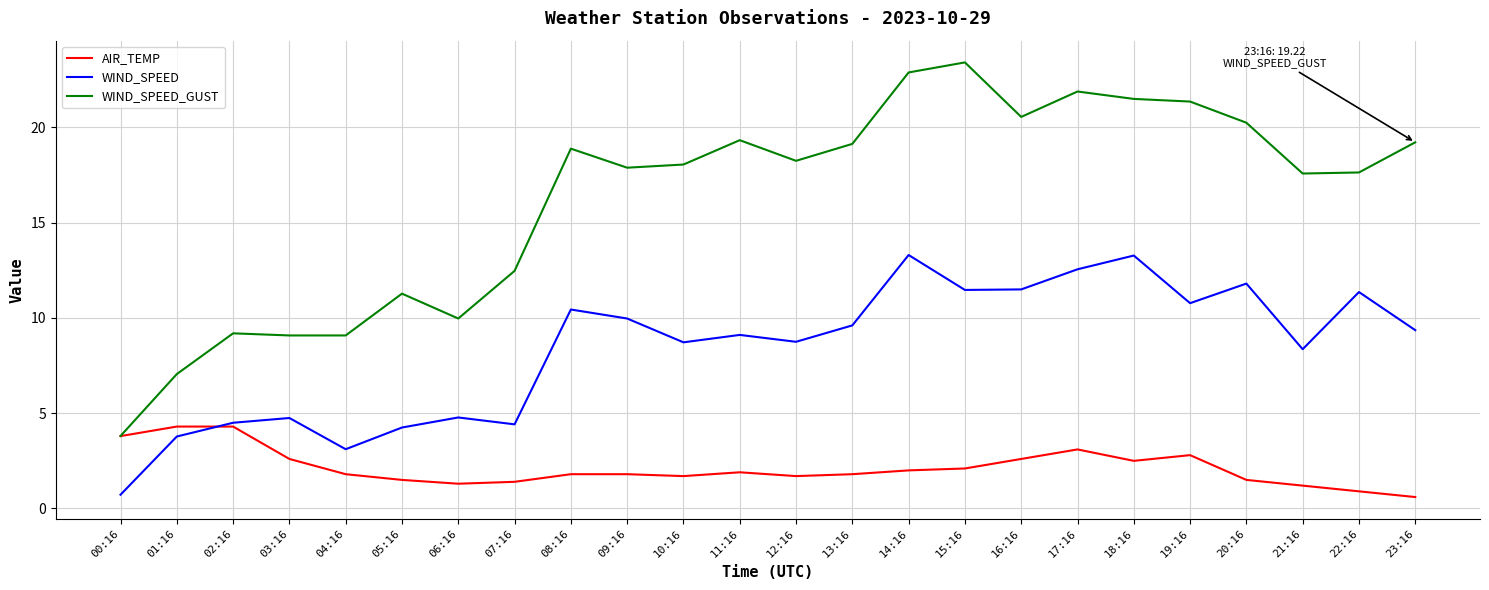

True or false: WIND_SPEED_GUST and WIND_SPEED cross at least once.

False